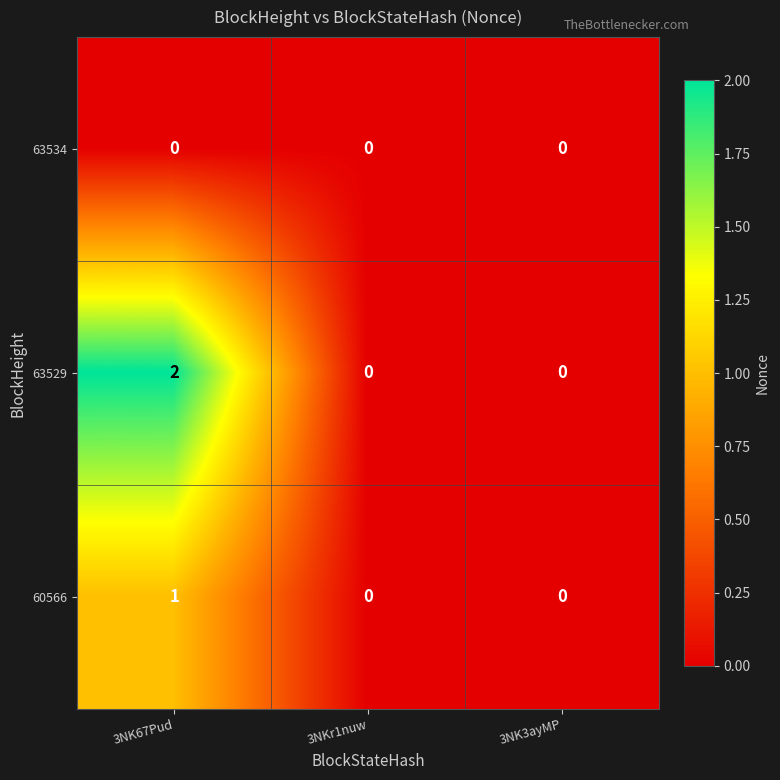

Rank the series by their maximum value, from highest to lowest.

63529, 60566, 63534